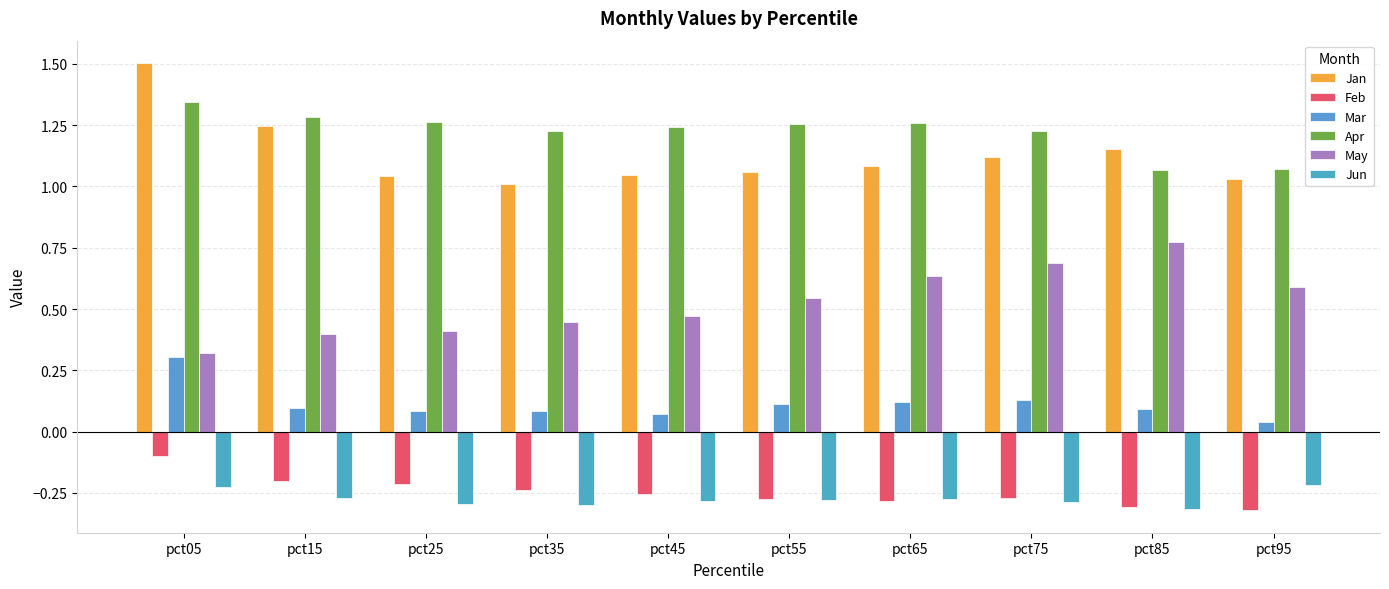

What is the value of the Apr bar at the 3rd from the left?

1.3